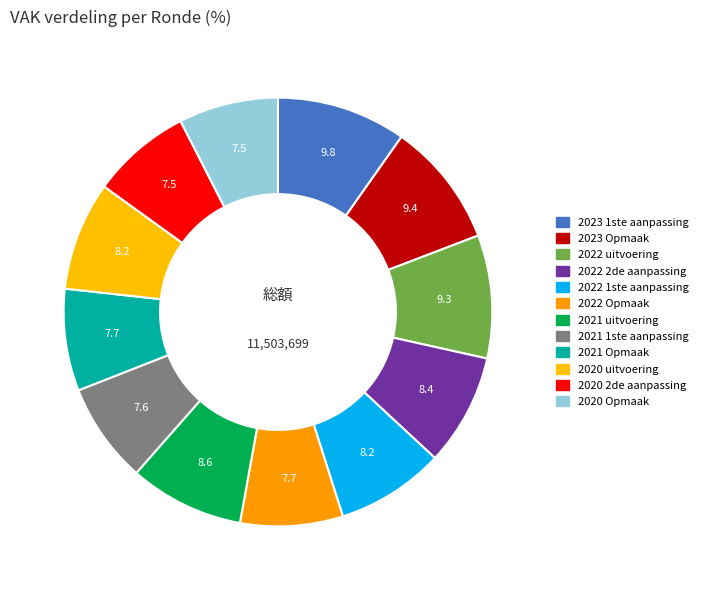

Do 2021 Opmaak and 2021 uitvoering together represent more than half of the pie?

No